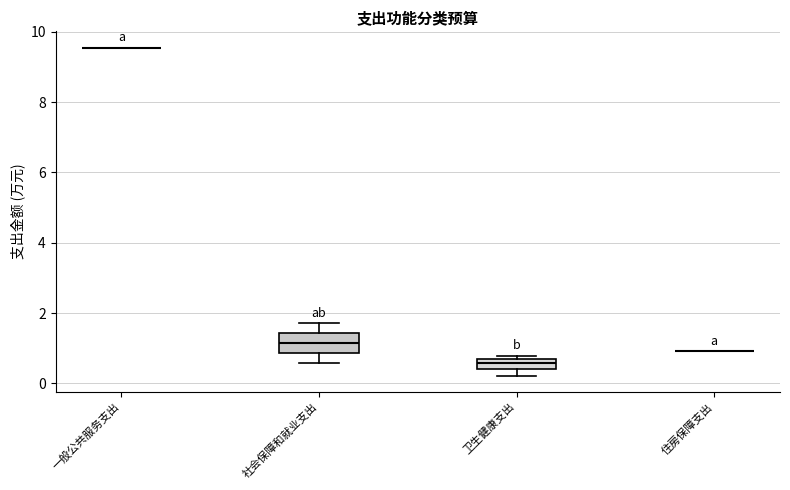

Comparing the boxes themselves (not the whiskers), which one is the tallest?

社会保障和就业支出